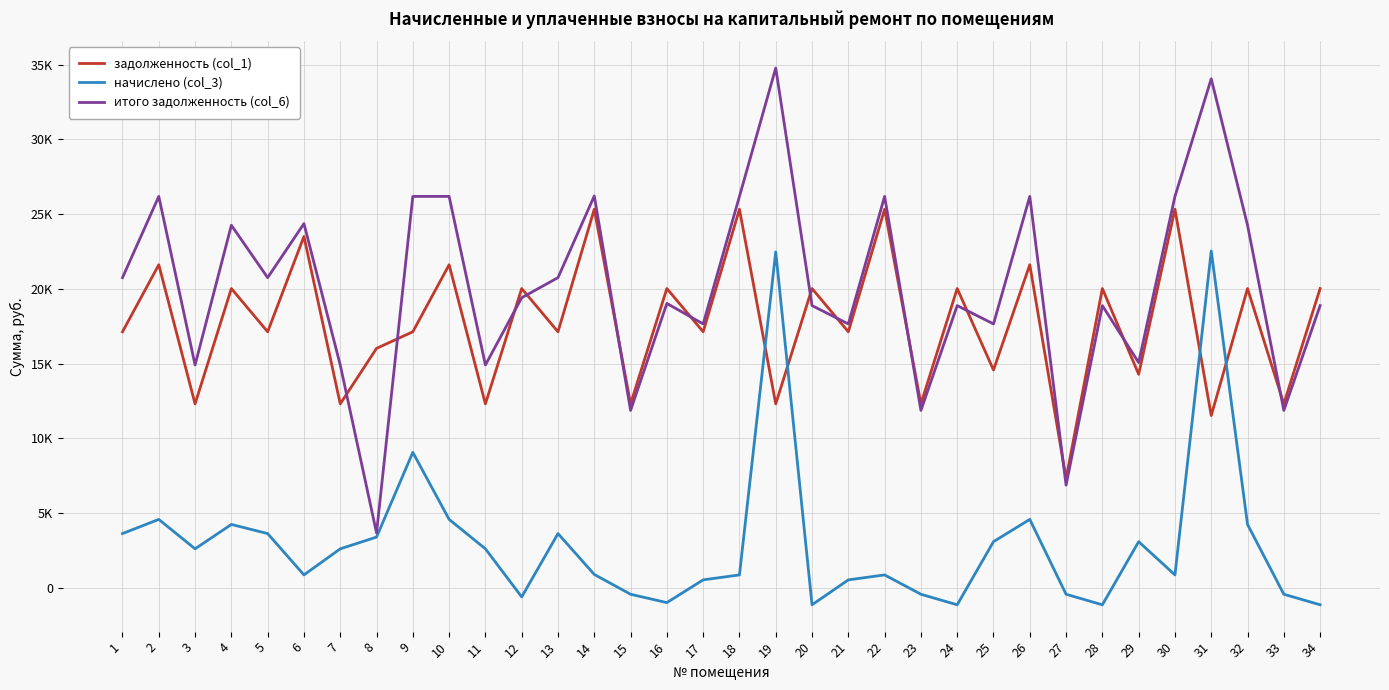

Which series has the widest spread of values?

итого задолженность (col_6)